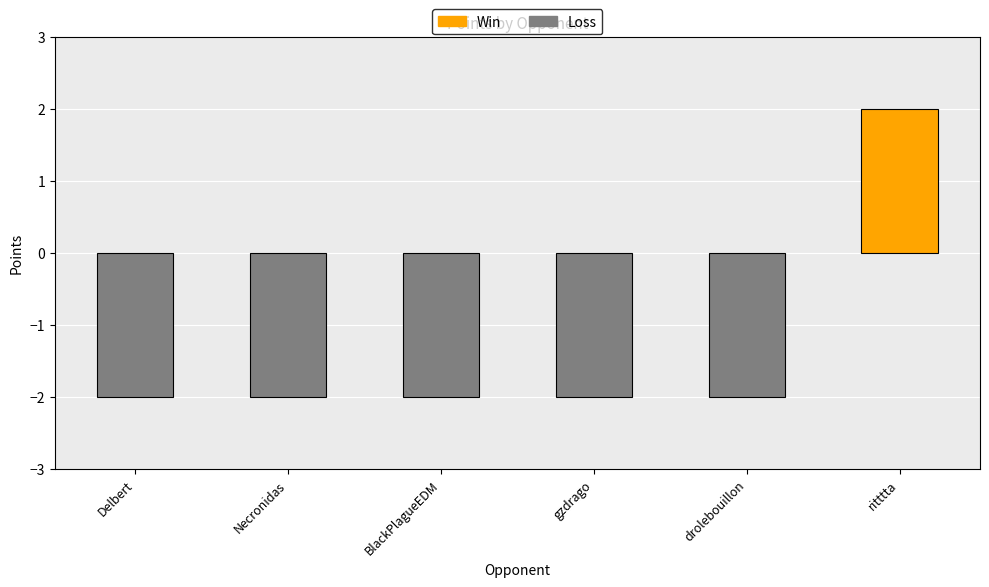

What is the greatest value displayed?

2